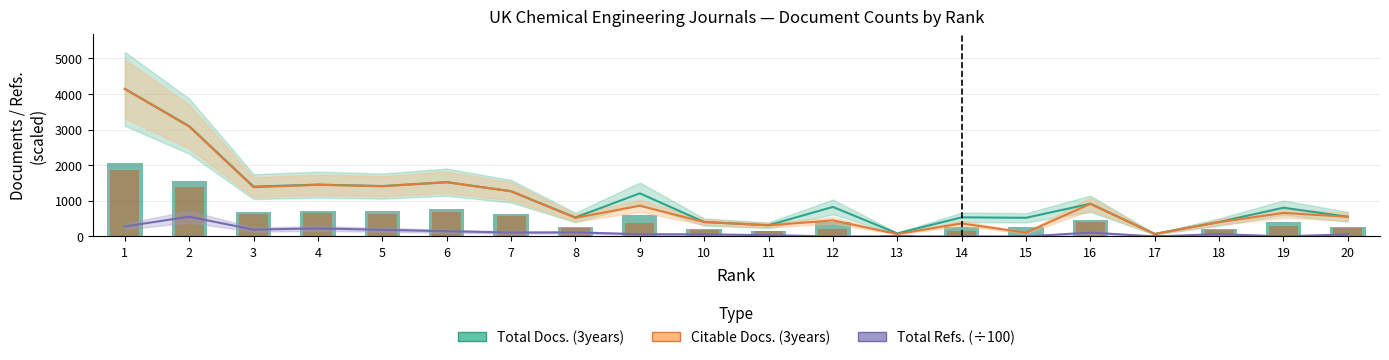

Which series has the largest range (max minus min)?

Total Docs. (3years)